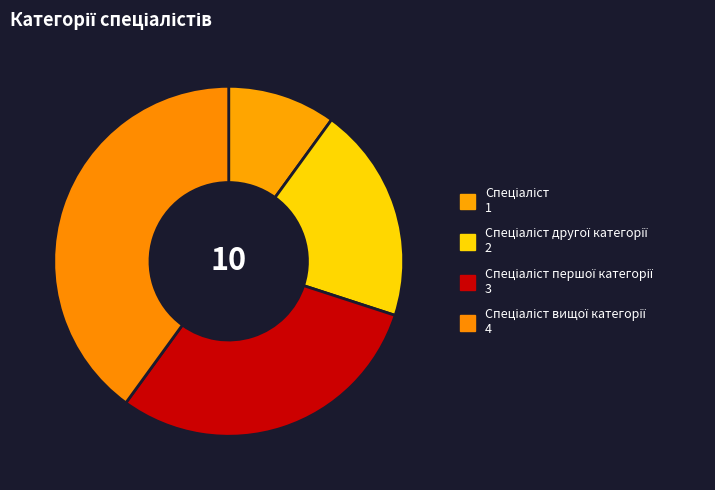

Count the number of slices in the pie.

4